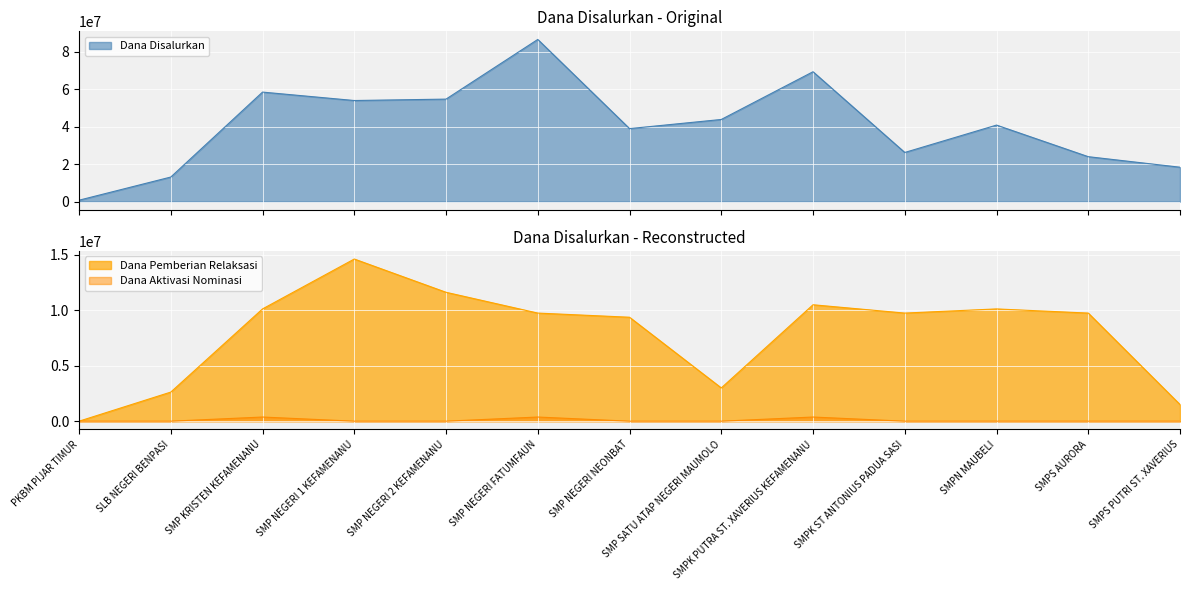

Reading right to left, what are all the values shown in this chart?

Dana Disalurkan: 18375000	24000000	40875000	26250000	69375000	43875000	39000000	86625000	54750000	54000000	58500000	13125000	750000
Dana Pemberian Relaksasi: 1500000	9750000	10125000	9750000	10500000	3000000	9375000	9750000	11625000	14625000	10125000	2625000	0
Dana Aktivasi Nominasi: 0	0	0	0	375000	0	0	375000	0	0	375000	0	0